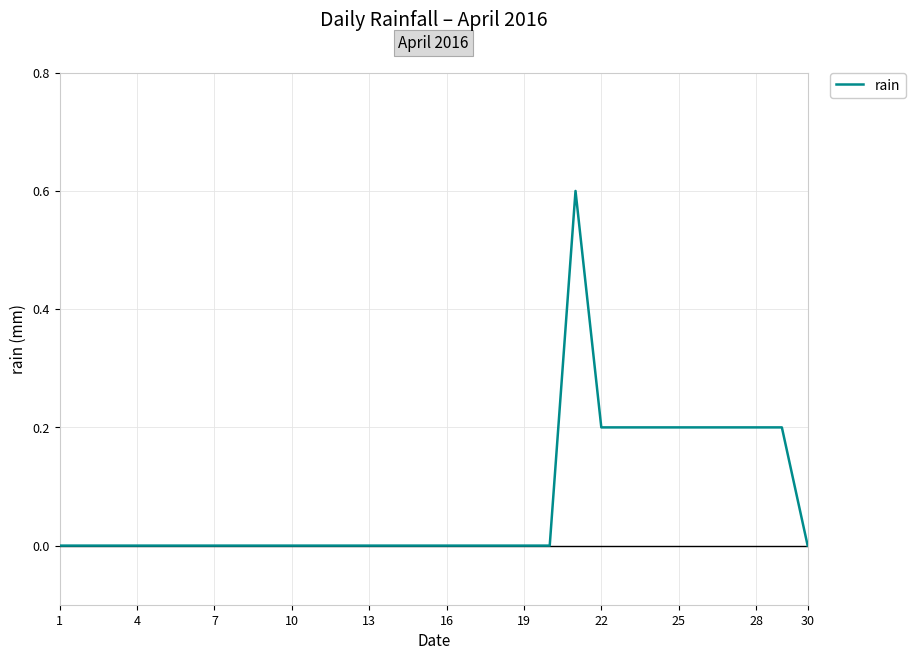

What is the difference between the maximum and minimum values?

0.6